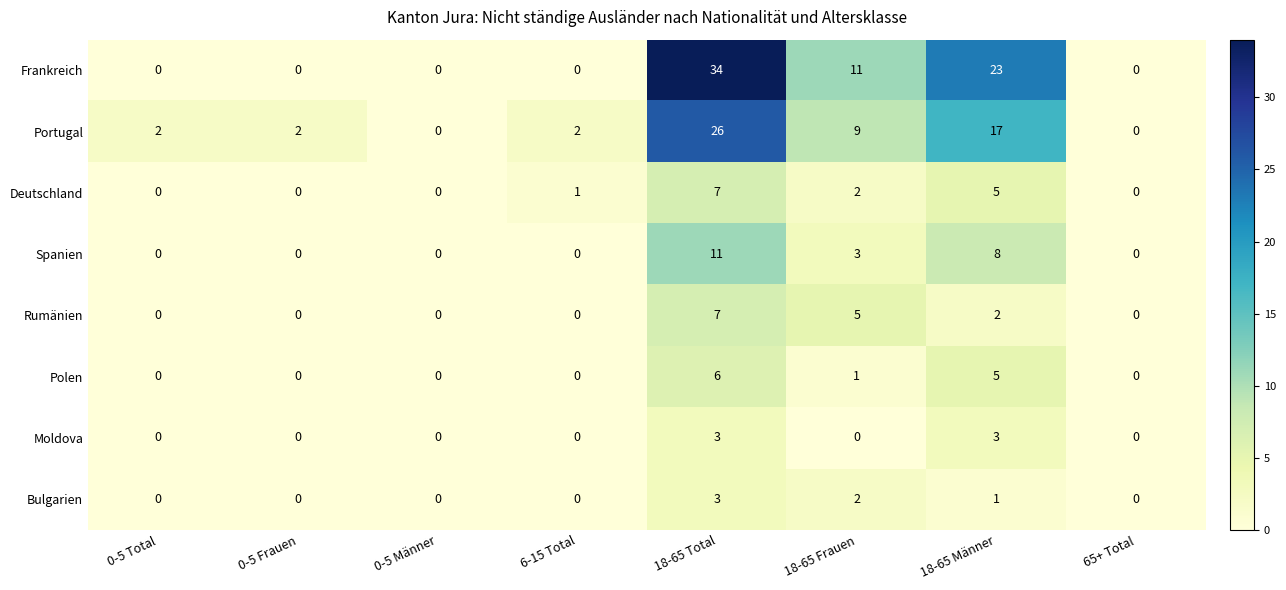

Which series has the largest total across all categories?

Frankreich